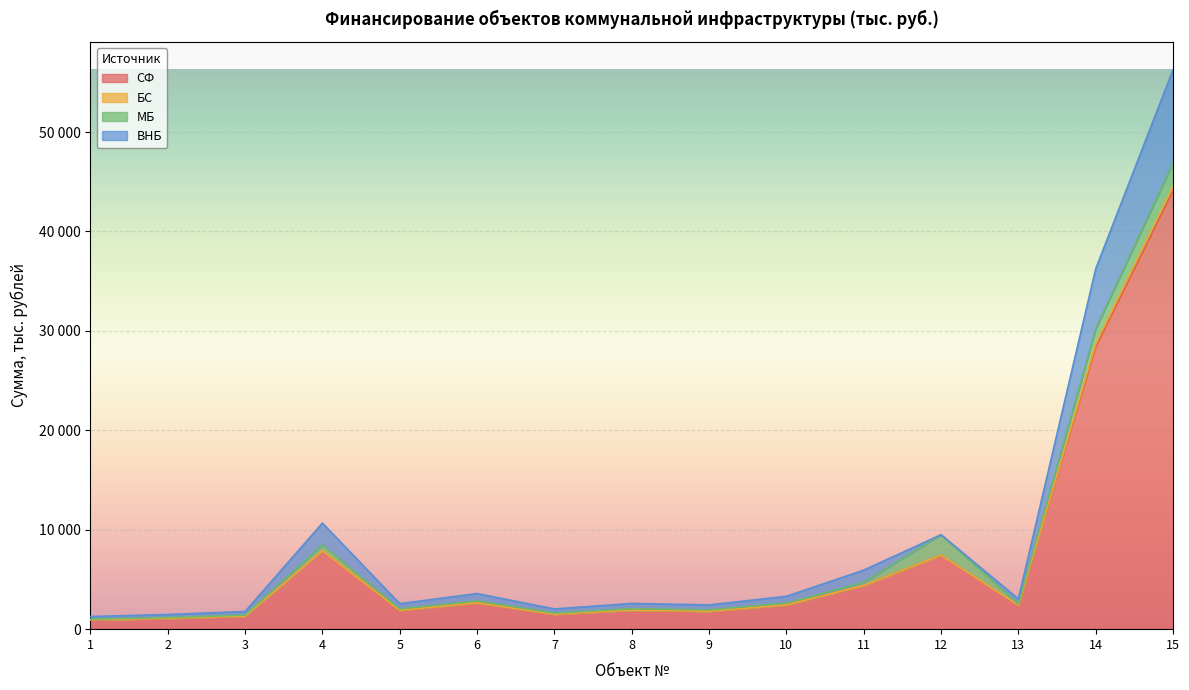

True or false: СФ and БС cross at least once.

False